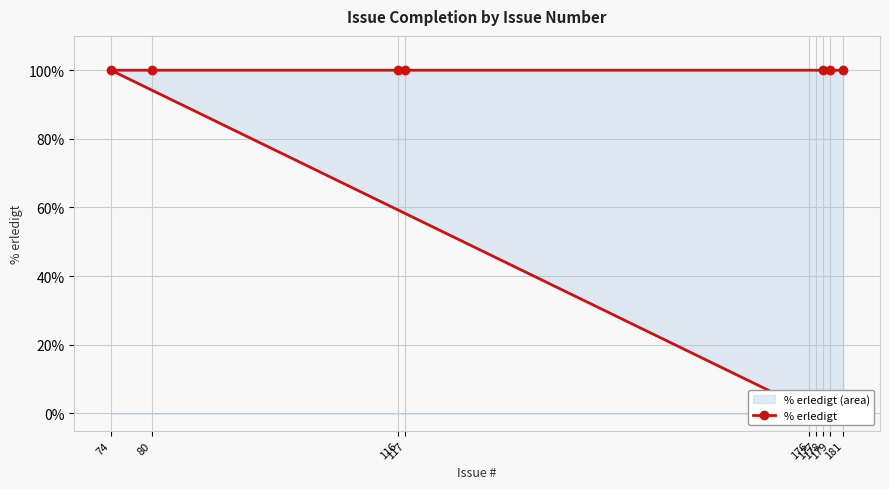

Where is the data nearest to the value 50?

176